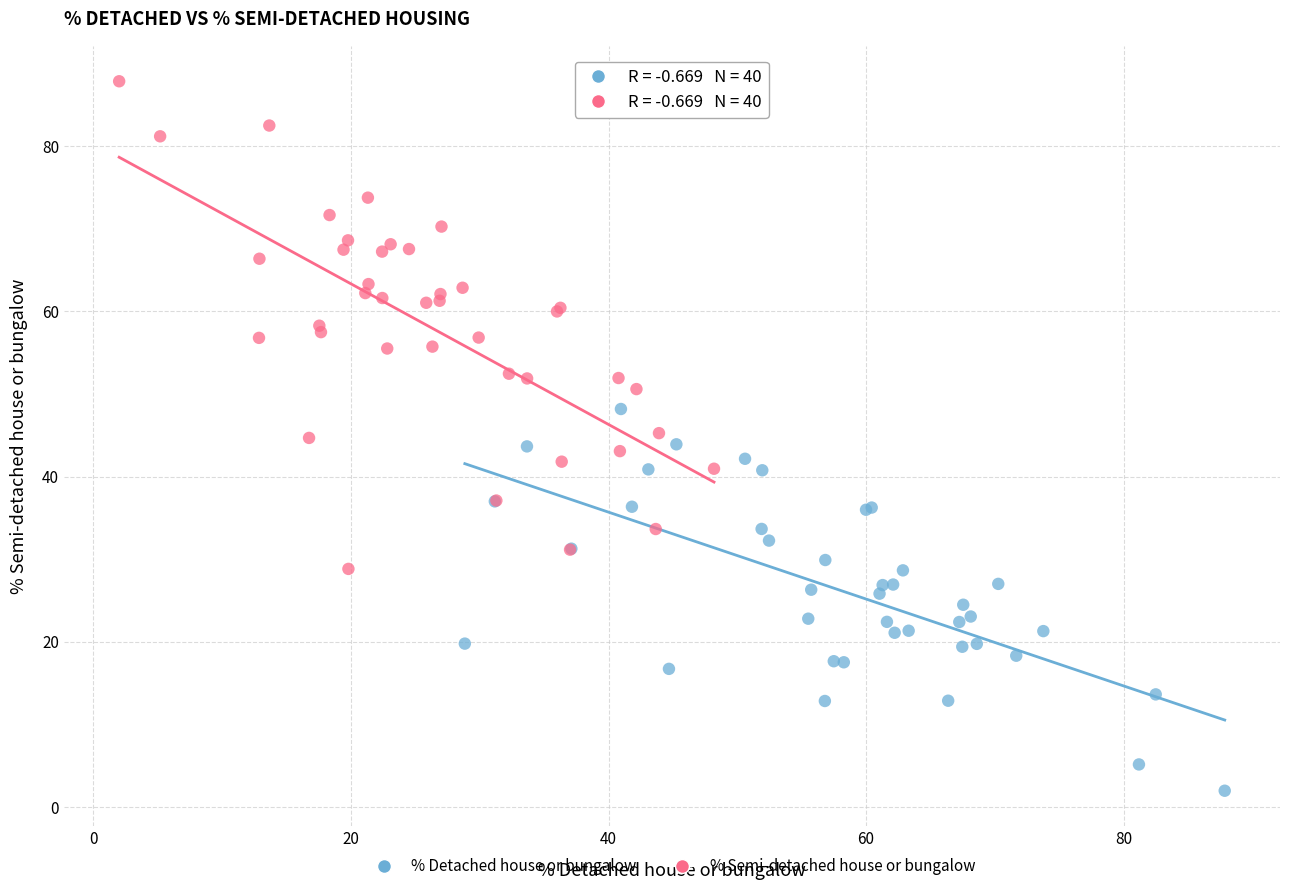

What are all the series names shown in the legend?

% Detached house or bungalow, % Semi-detached house or bungalow